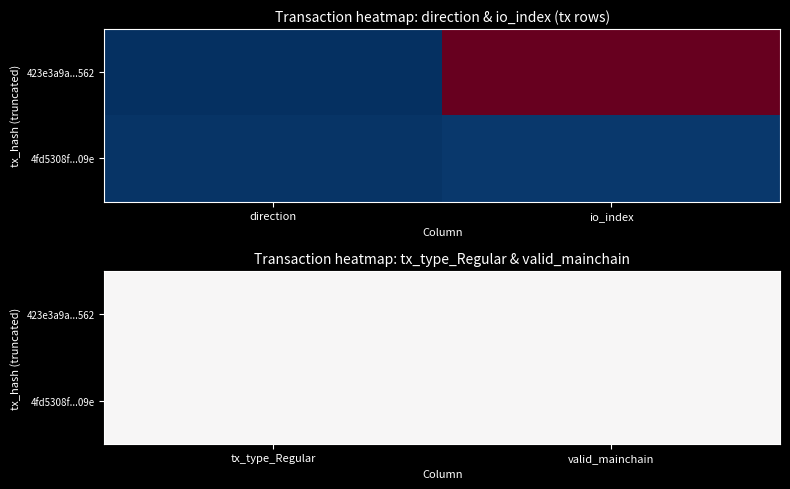

What is the difference between the 4fd5308ff6325858e20cc0dbdae98706ff4909e values at 0 and 1?

2